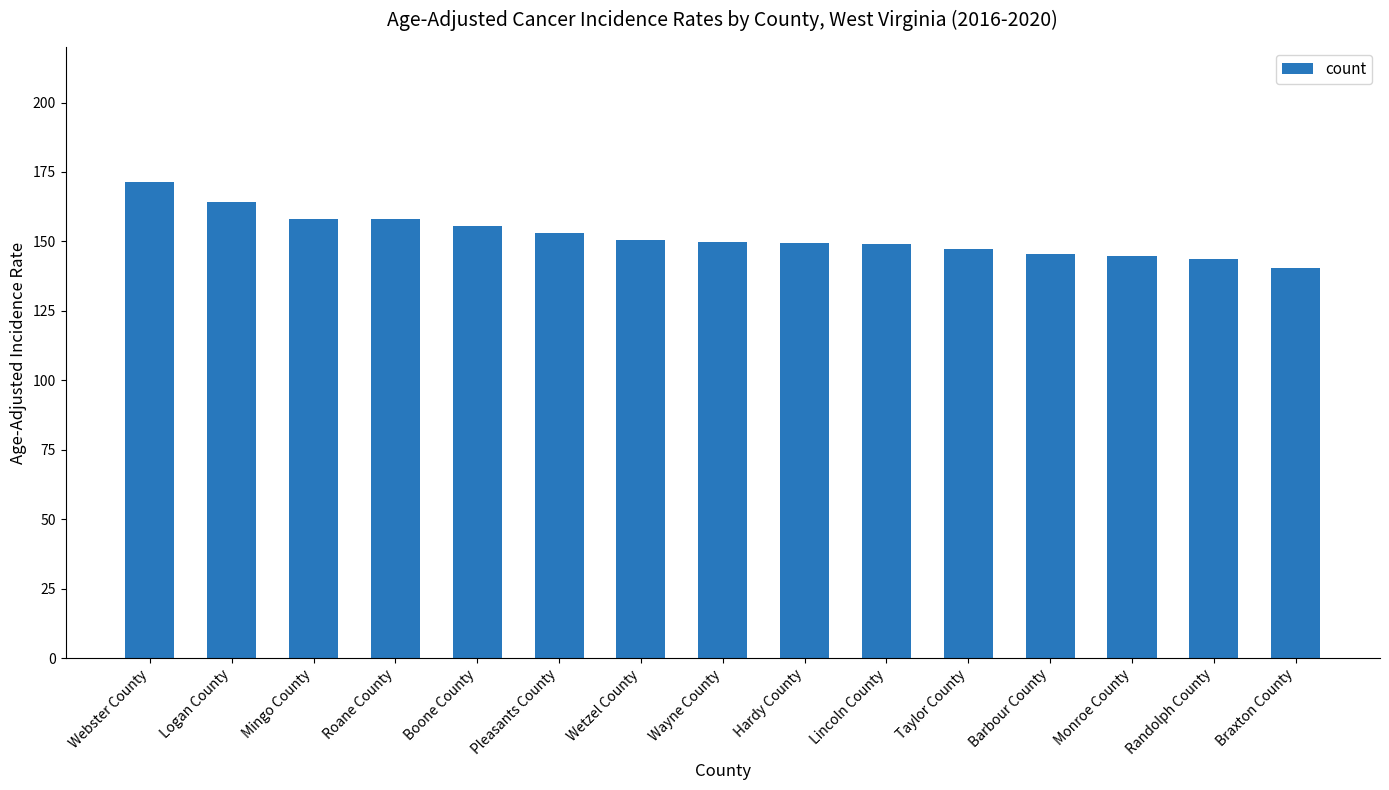

What is the difference between the maximum and minimum values?

31.1